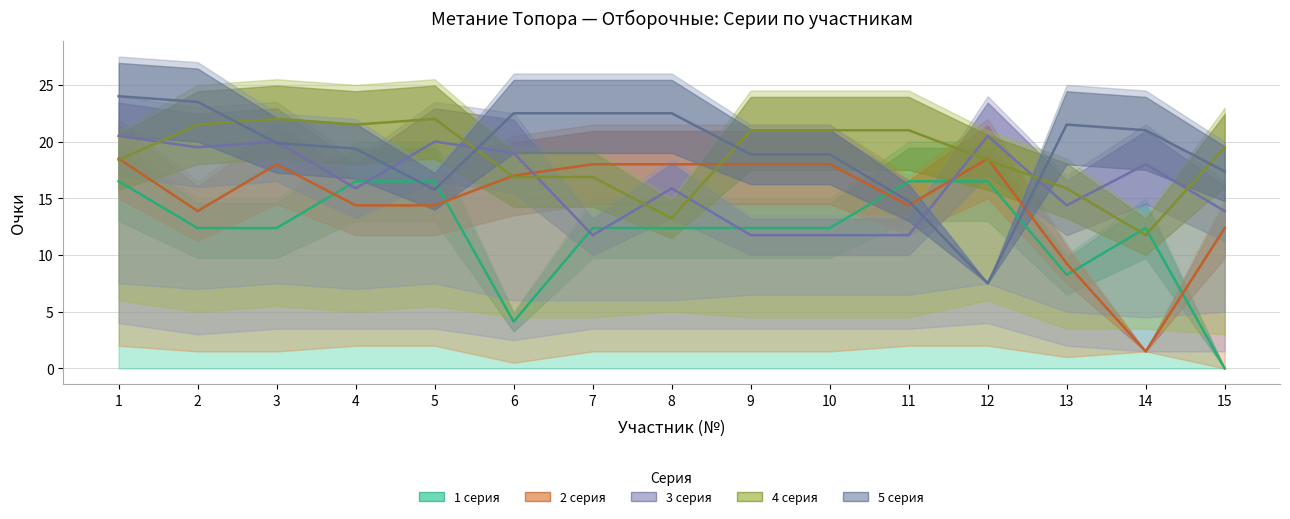

The 3 серия series shows 11.8 at 7. True or false?

True